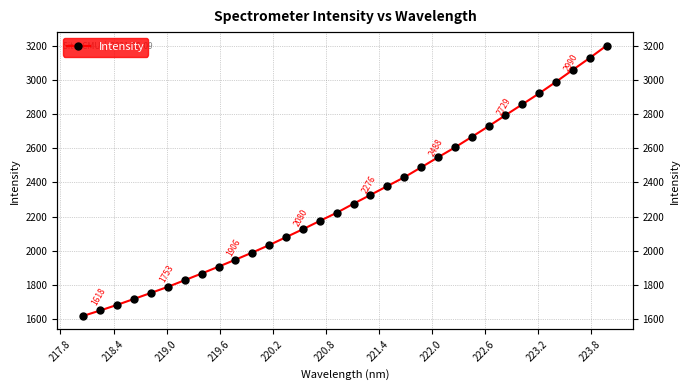

How many distinct data groups are displayed?

1